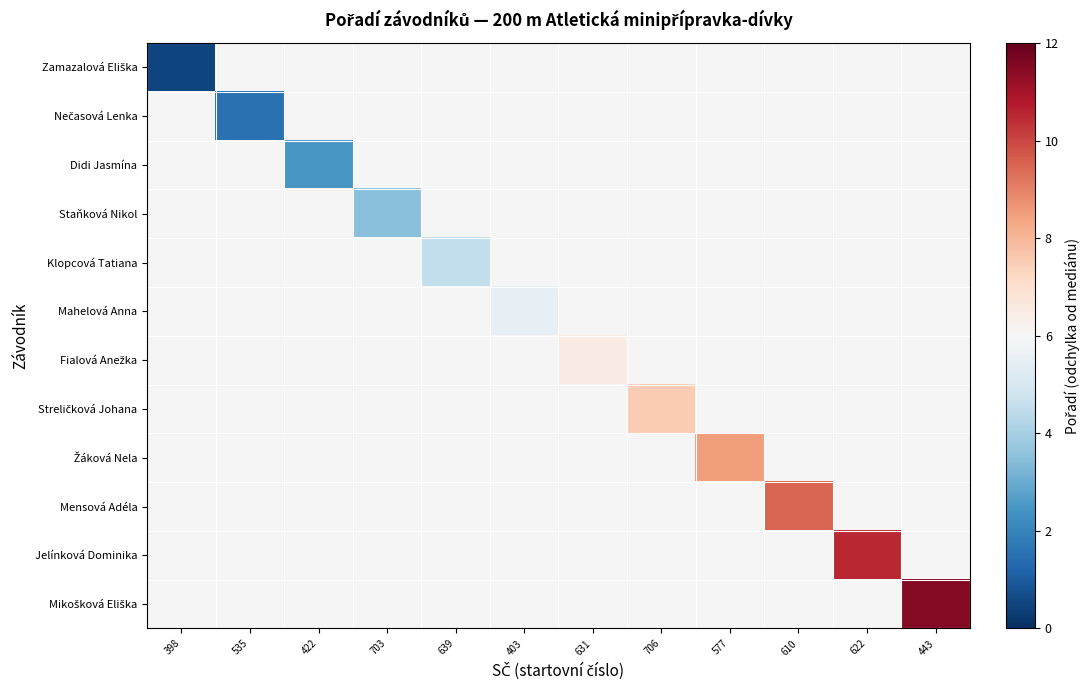

List the series in order of their overall mean, lowest first.

Zamazalová Eliška, Nečasová Lenka, Didi Jasmína, Staňková Nikol, Klopcová Tatiana, Mahelová Anna, Fialová Anežka, Streličková Johana, Žáková Nela, Mensová Adéla, Jelínková Dominika, Mikošková Eliška